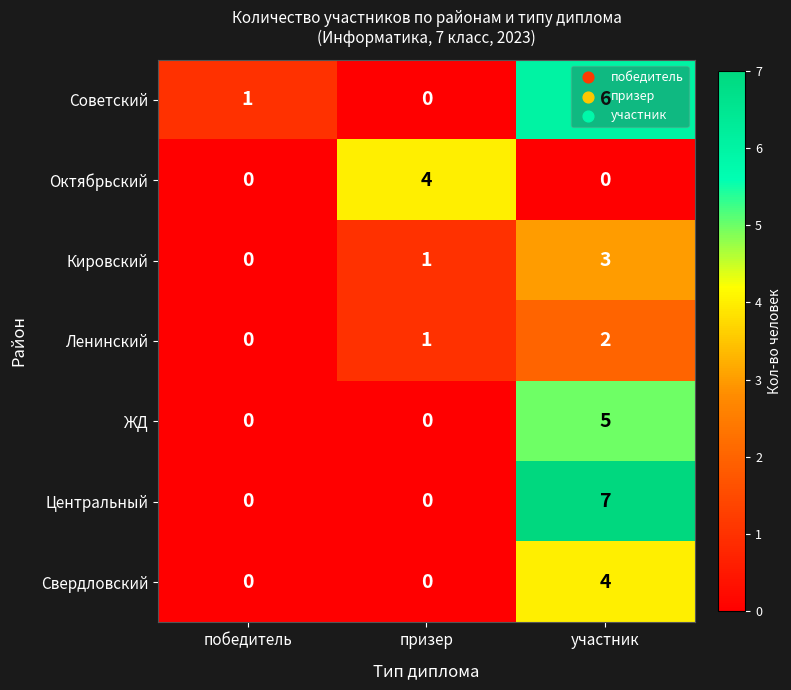

The Октябрьский series shows 2 at победитель. True or false?

False